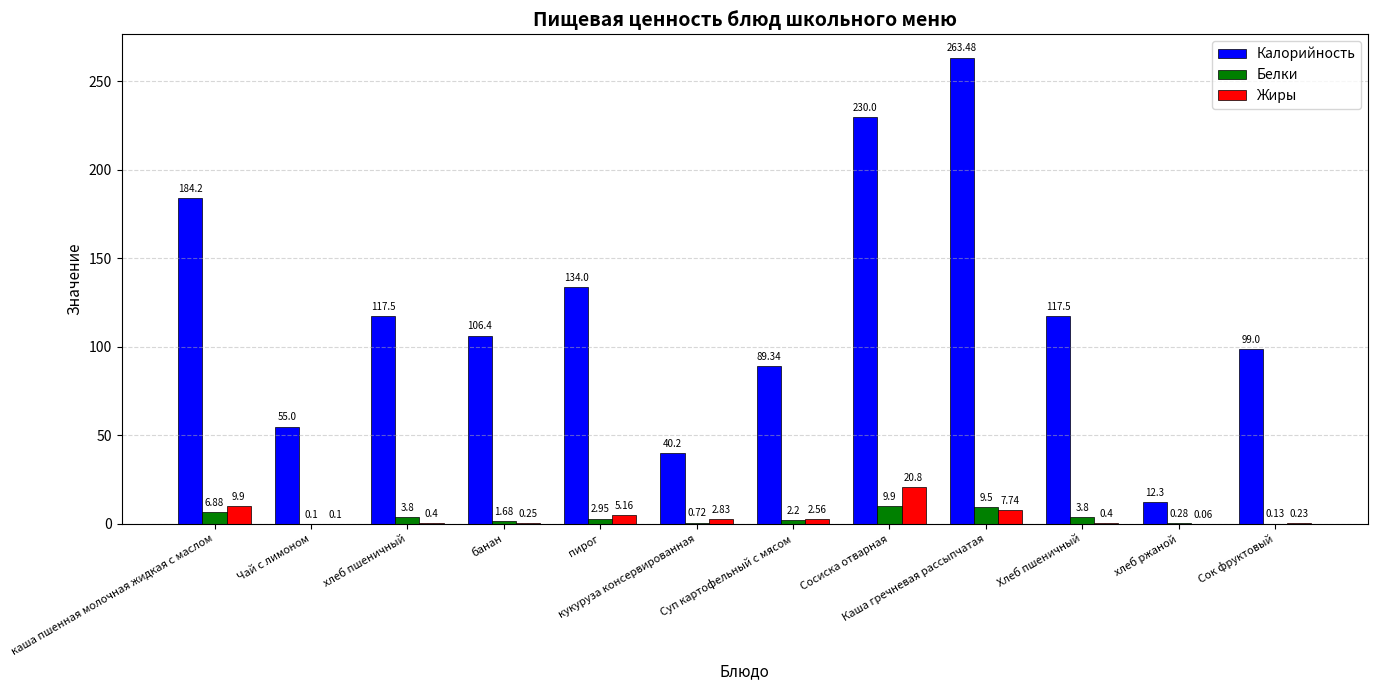

At which category is the sum across all series the highest?

Каша гречневая рассыпчатая